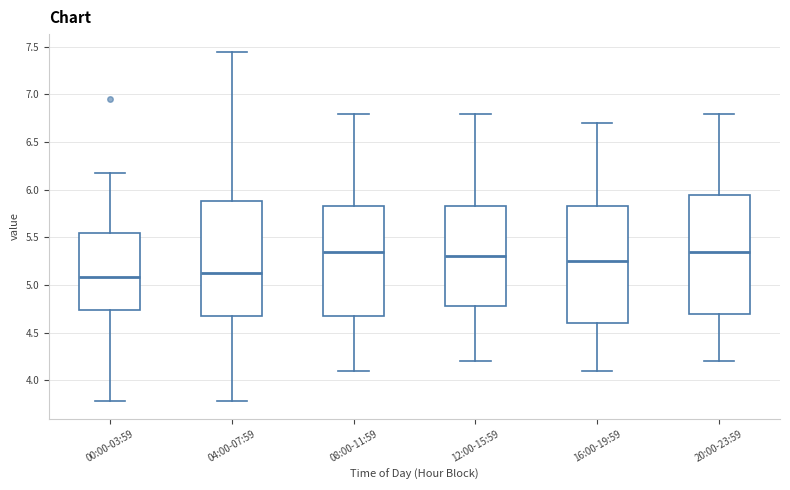

Where does the upper whisker of the box for 04:00-07:59 end on the y-axis? The values are not printed on the chart, so give them approximately, as read against the axis.

7.45